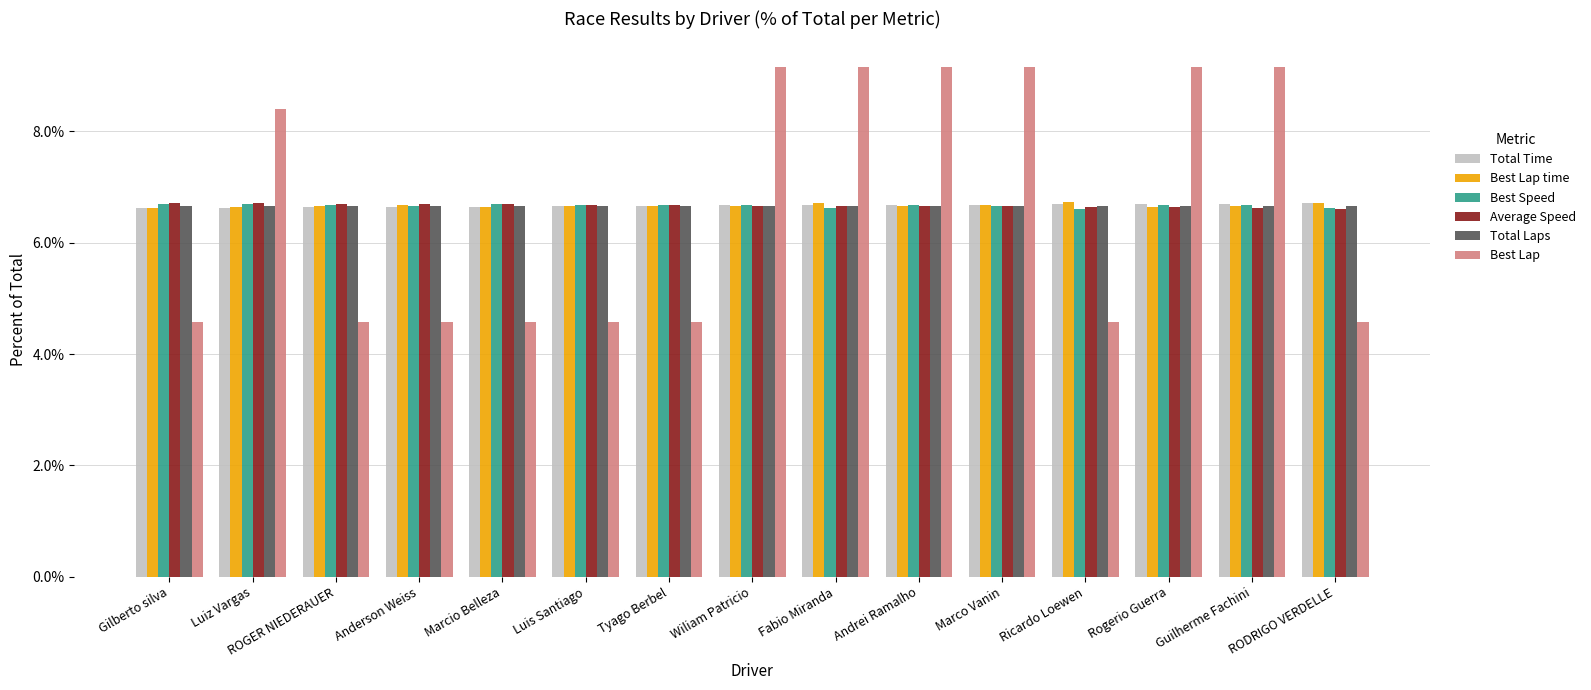

Is it true that Total Time equals 6.6 at ROGER NIEDERAUER?

True